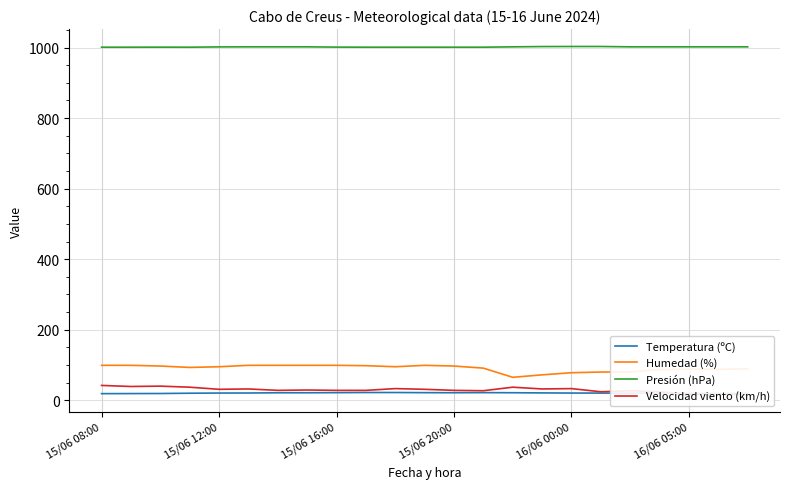

True or false: Velocidad viento (km/h) and Humedad (%) cross at least once.

False